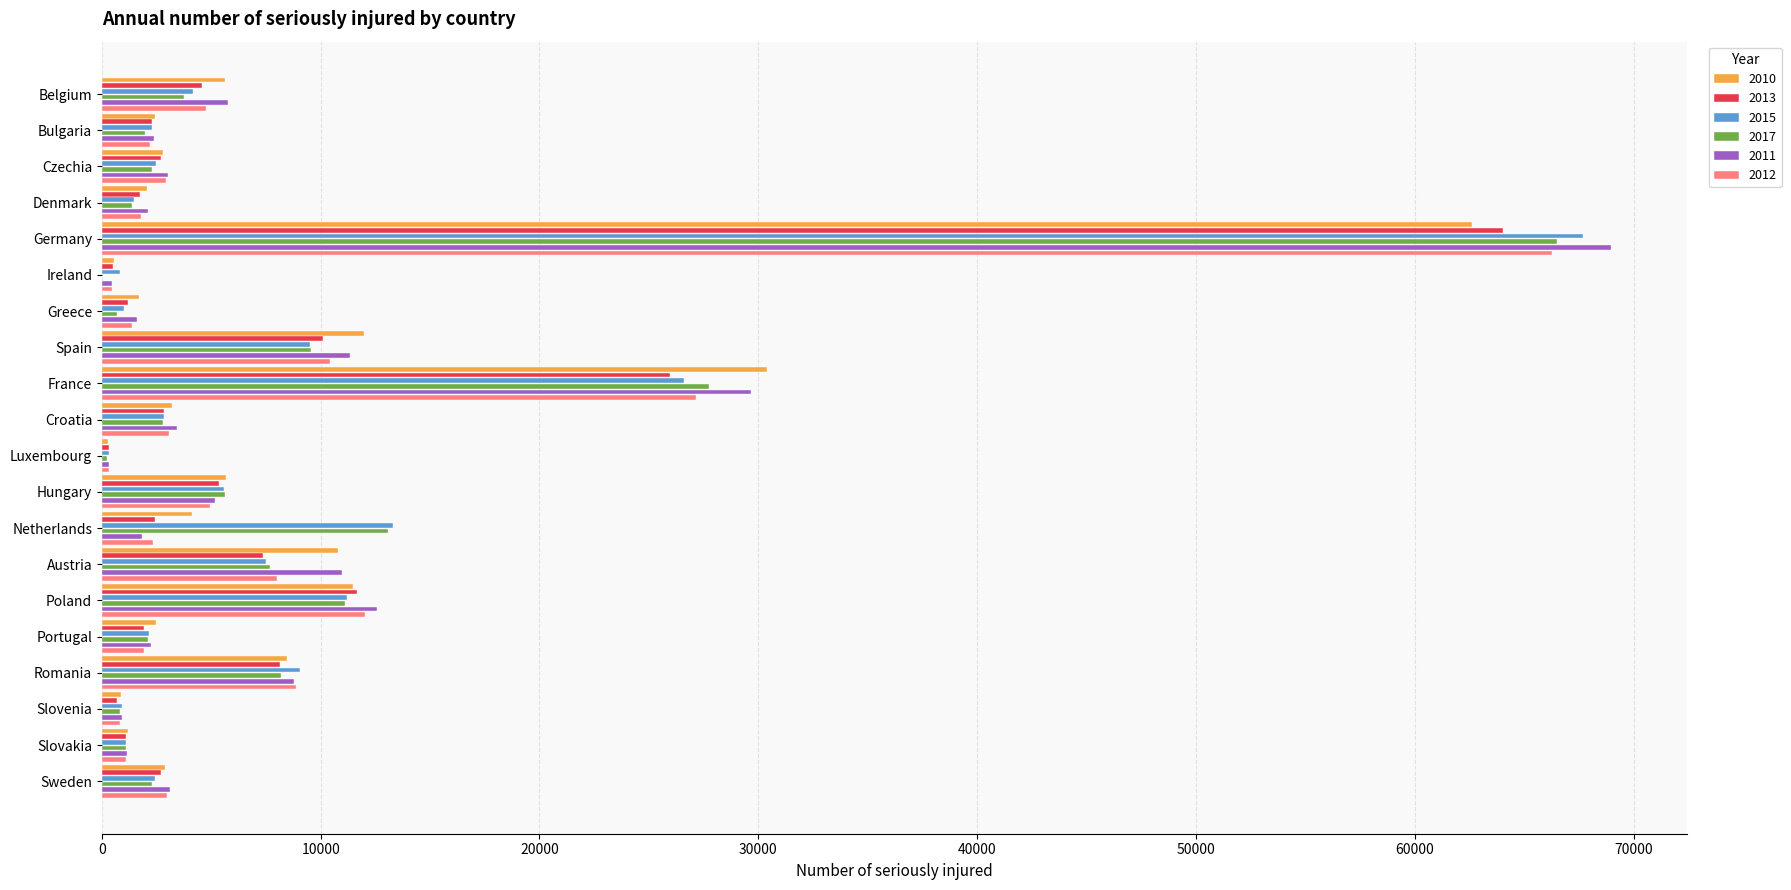

Which series changed the most between Bulgaria and Romania?

2015